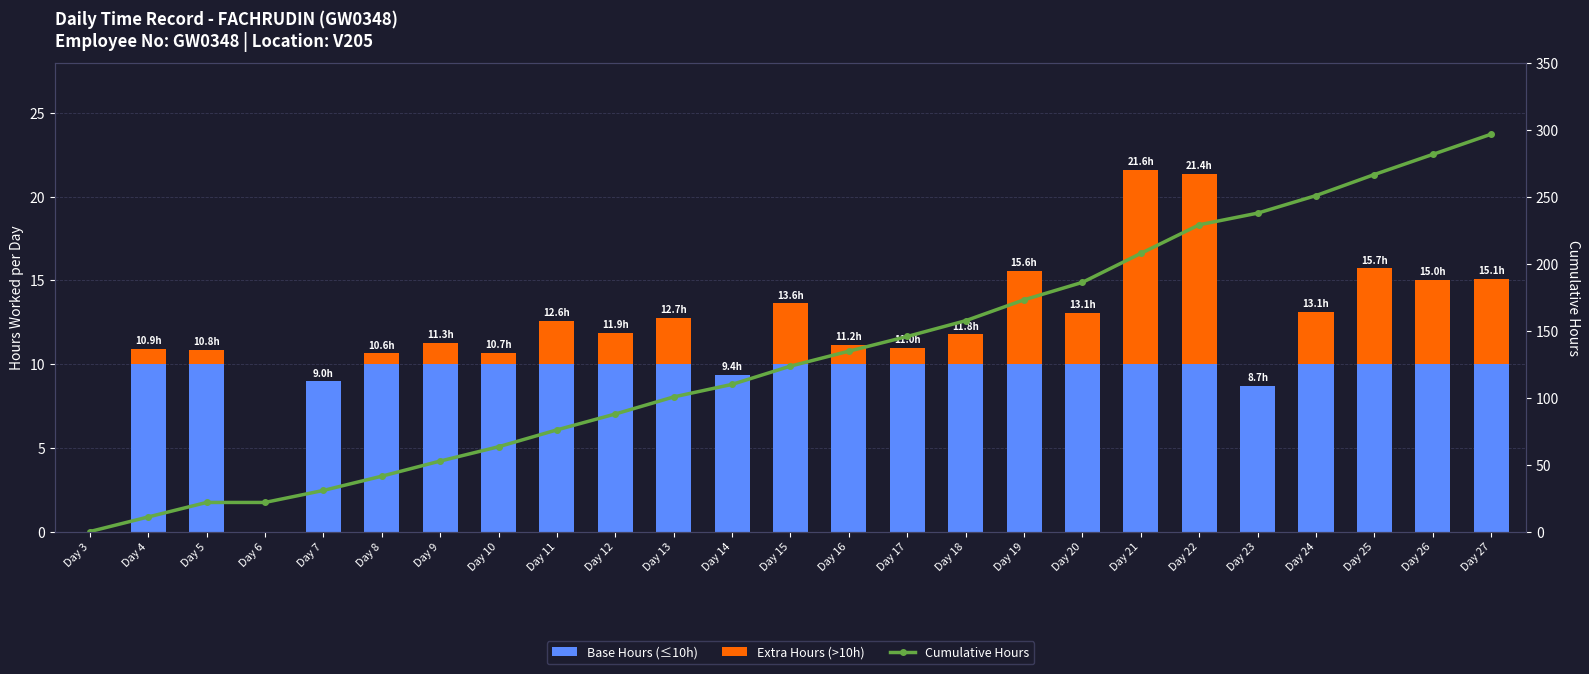

How many data points in Cumulative Hours are less than 123?

12